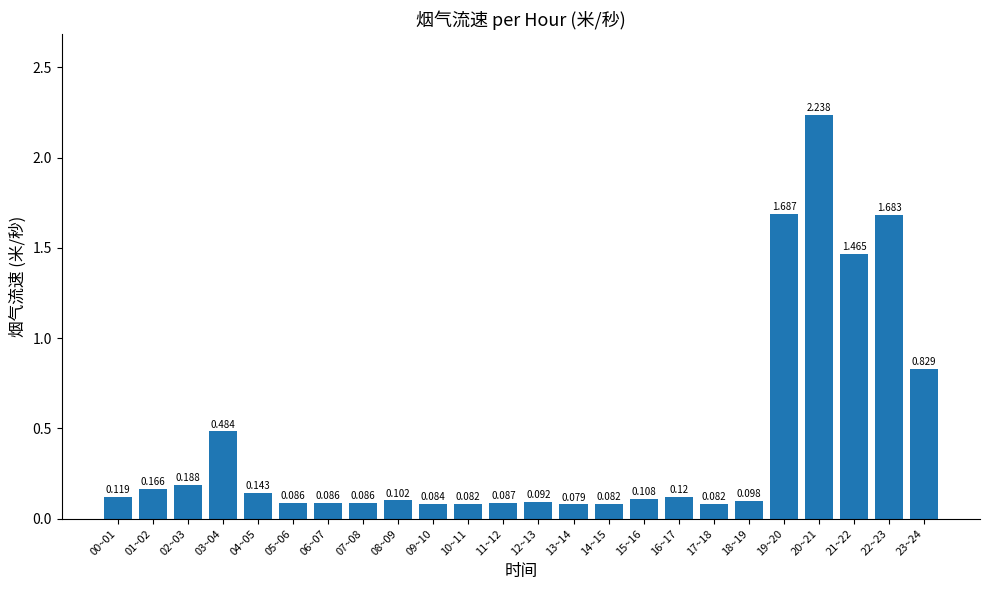

What is the change in value from 02~03 to 07~08?

-0.1